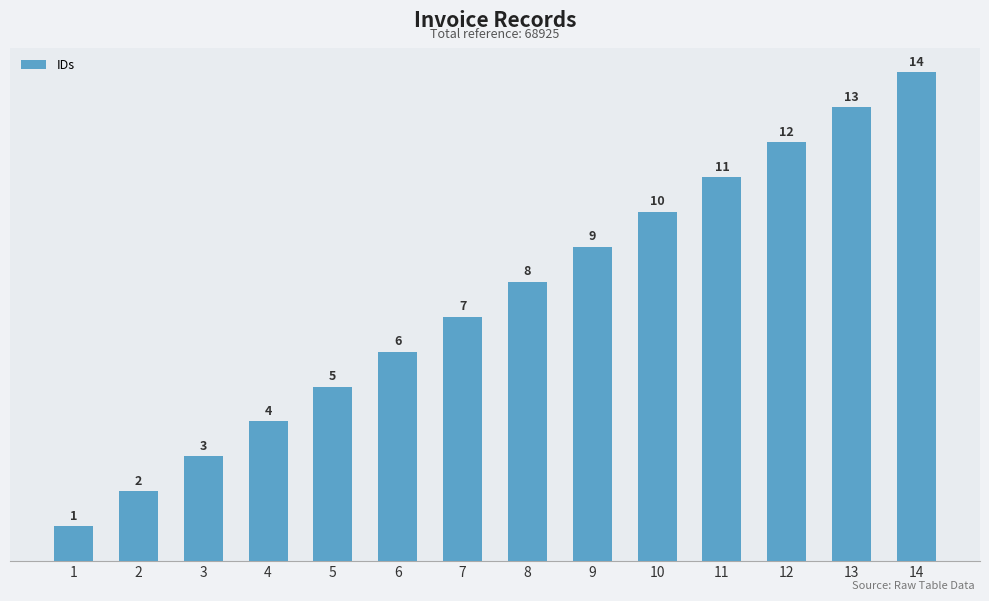

Is it true that the value at 7 is 3?

False